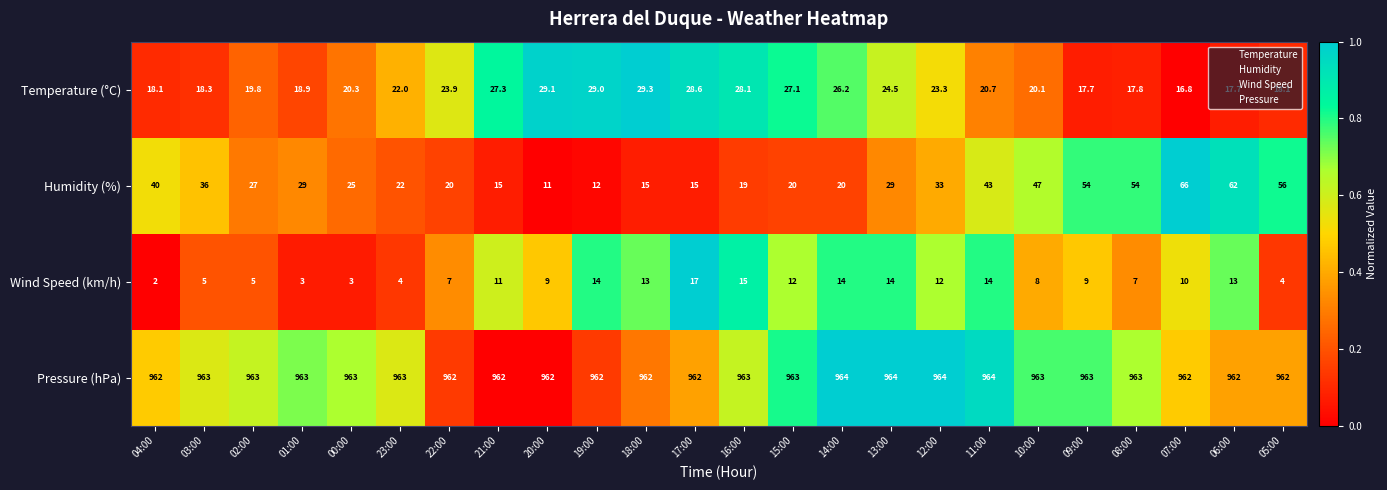

Read the Humidity (%) value at 10:00.

47.0